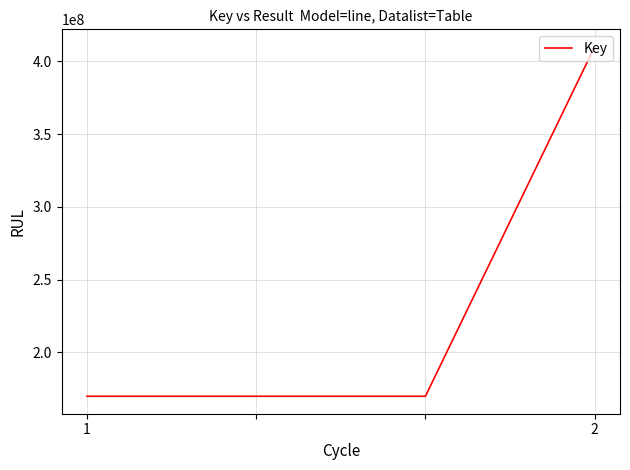

What is the sum of all values?

919829441